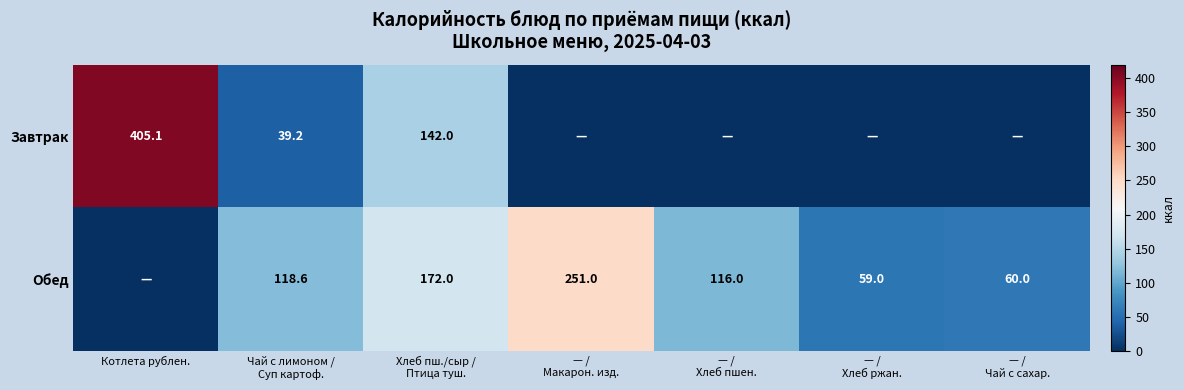

What is the total value across all series at — /
Чай с сахар.?

60.0